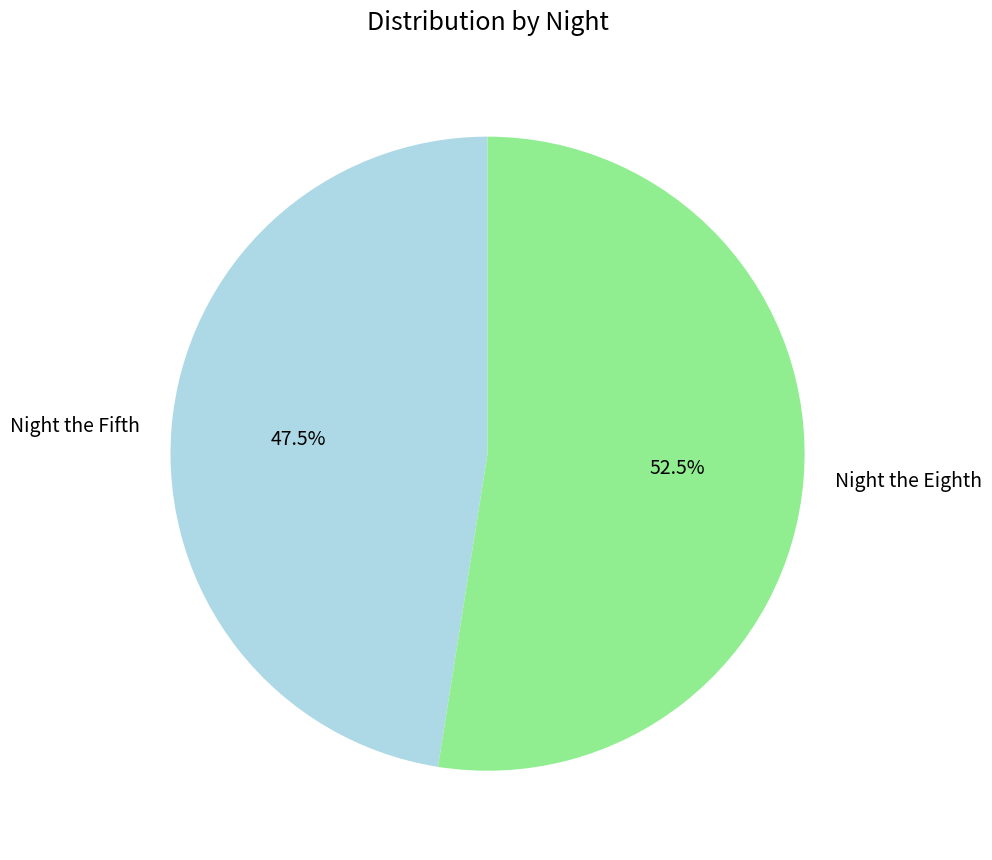

To the nearest percent, what is the difference between the largest and smallest slice percentages?

5%